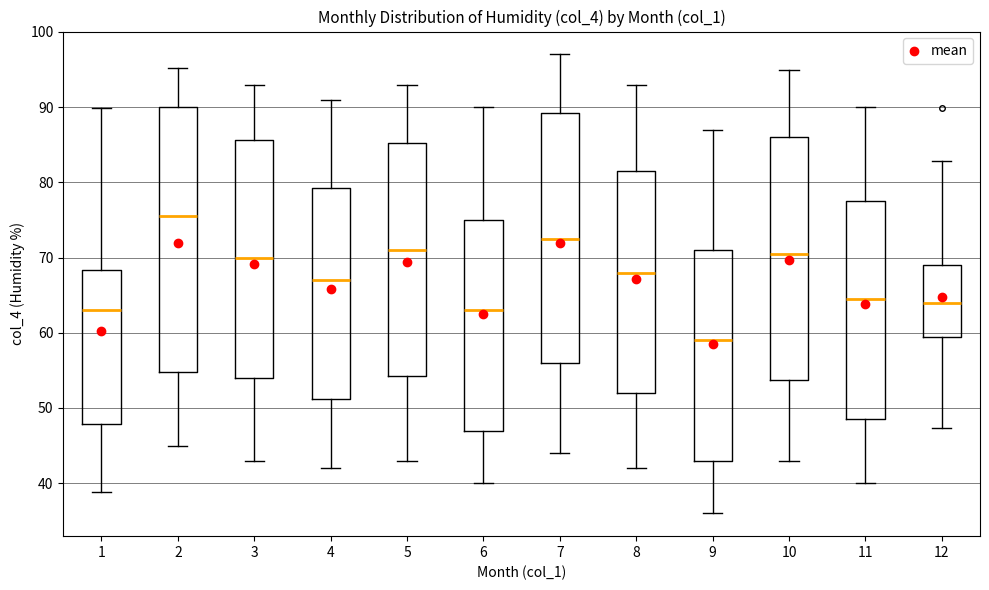

Which box is the tallest, from its lower edge to its upper edge?

2